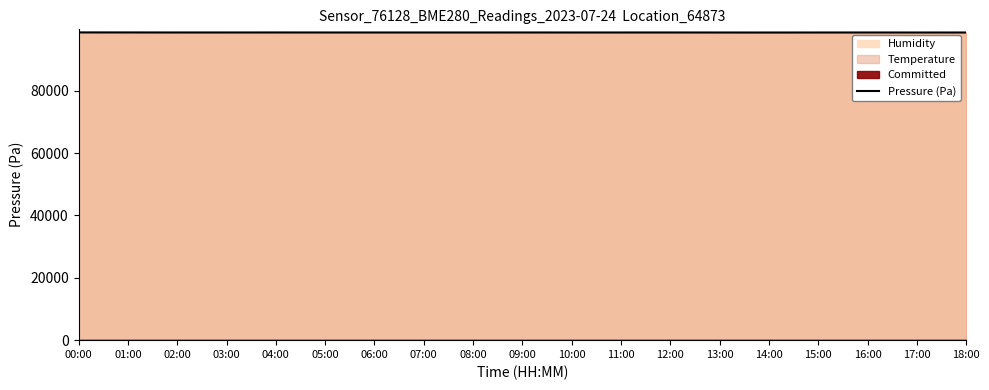

What is the label of the 10th point from the left?

09:00